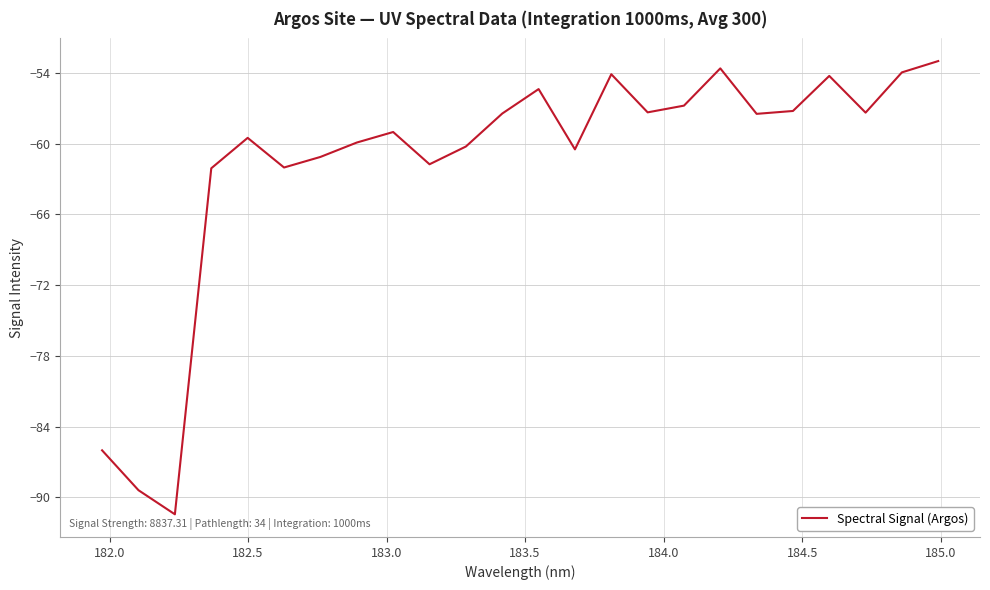

How many lines are shown in the chart?

1